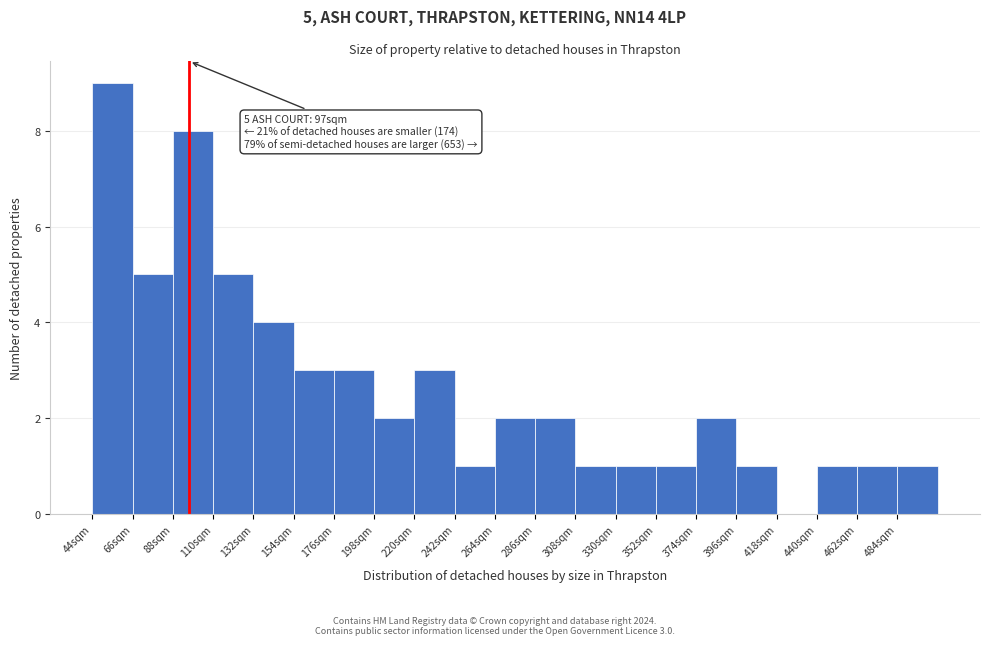

Which range on the x-axis has the tallest bar?

44 to 66